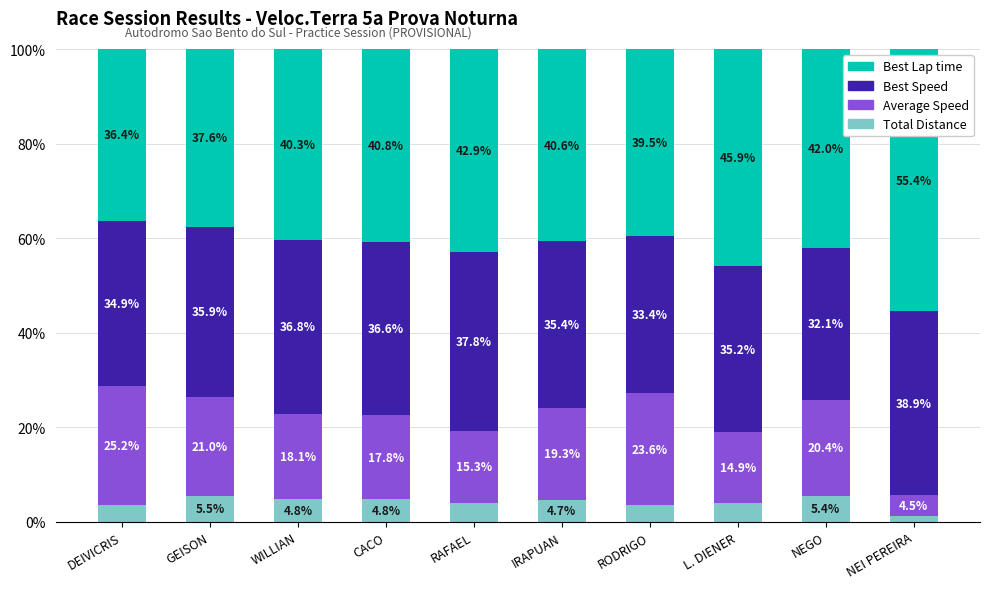

How many series are shown in this chart?

4